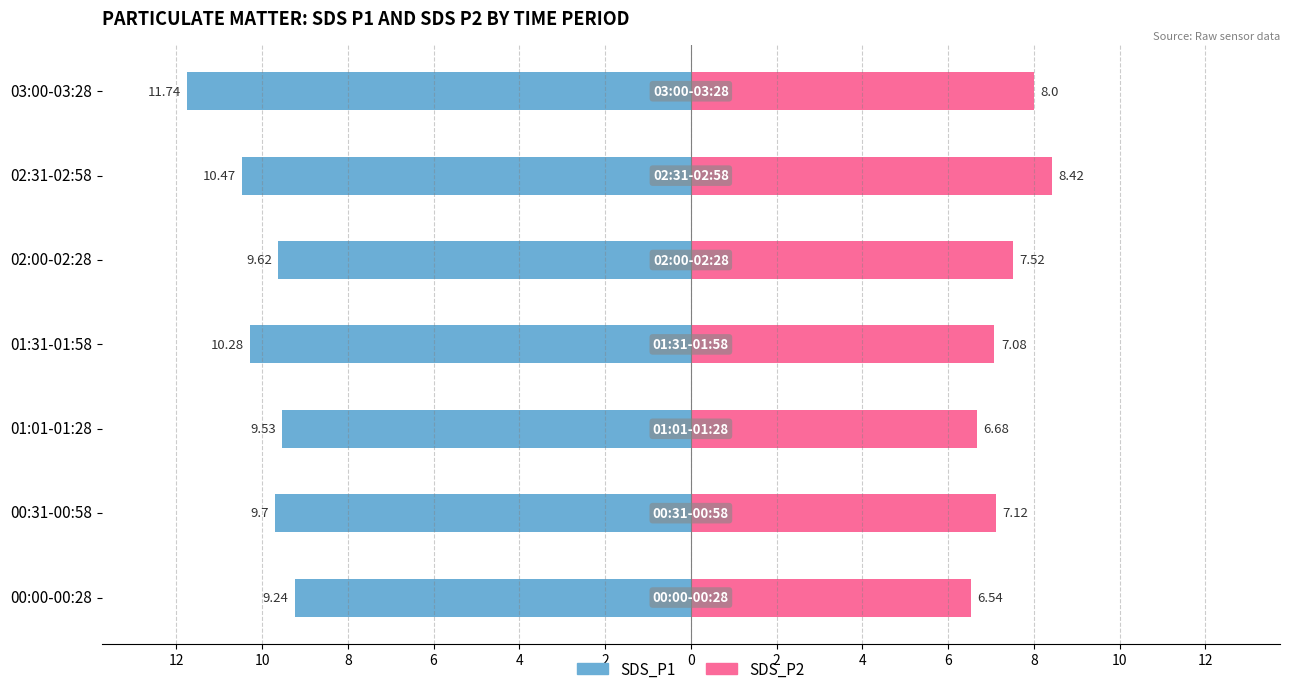

What is the difference between the second highest and minimum values in the SDS_P2 series?

1.5